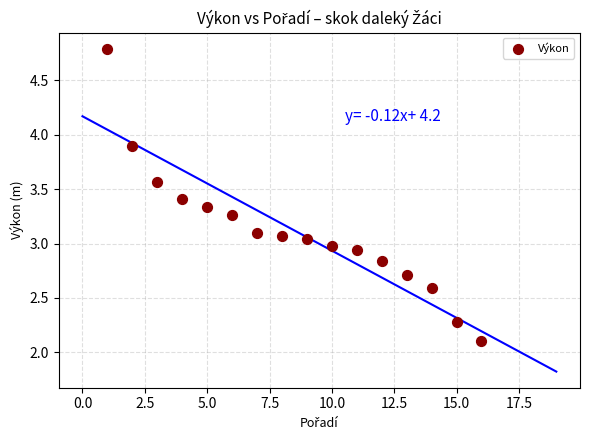

What is the range of X values (max minus min)?

15.0